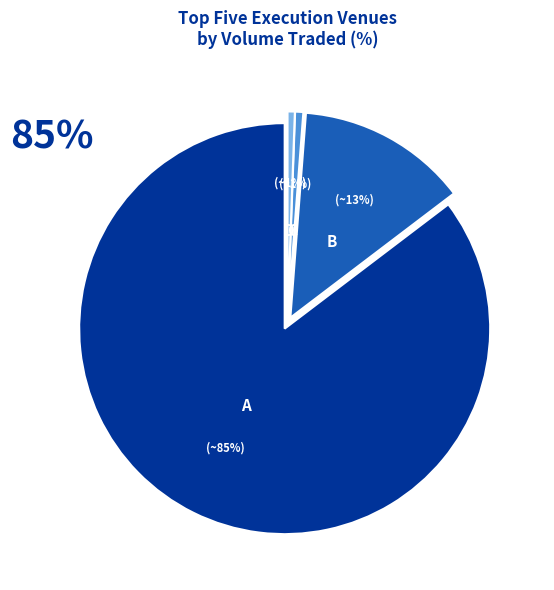

How many slices are in this pie chart?

4